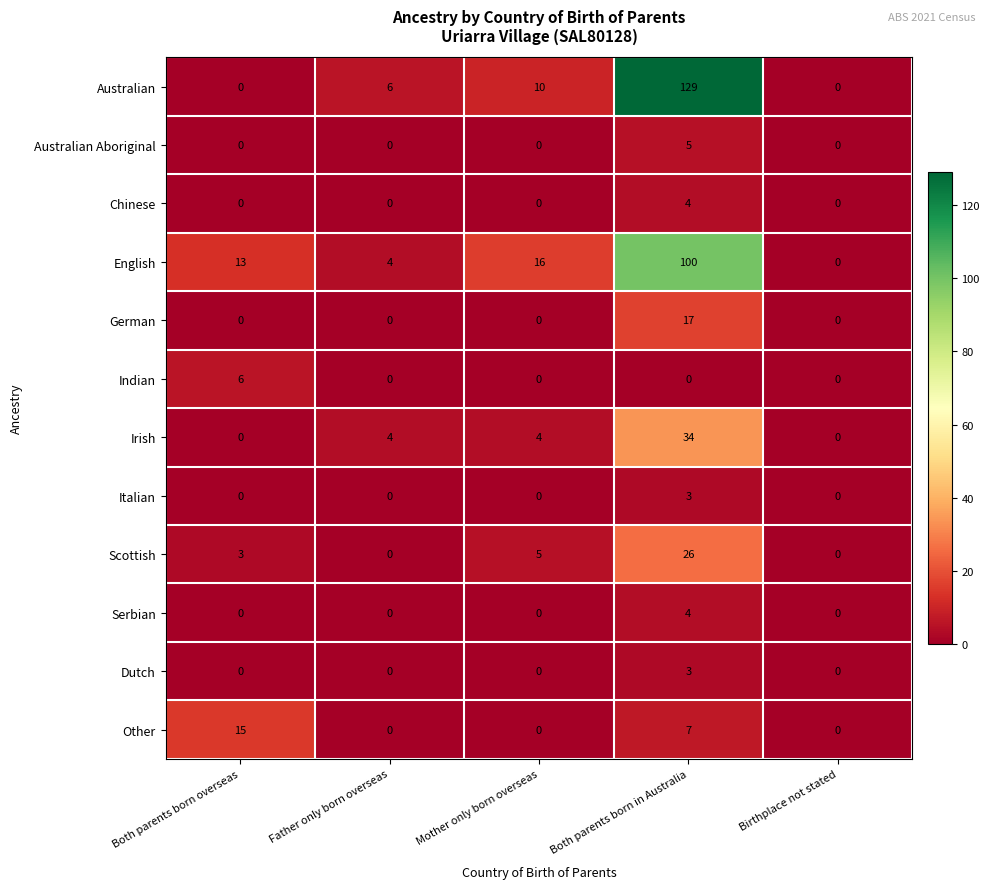

Which series has the widest spread of values?

Australian